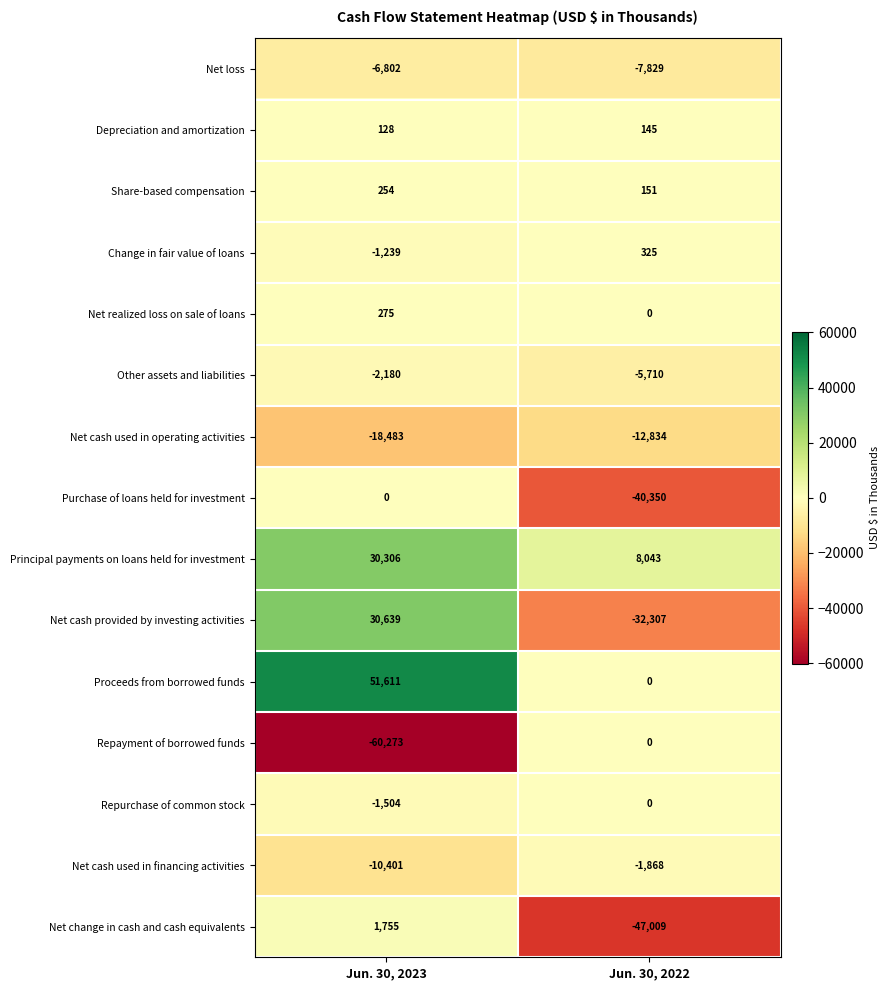

The Principal payments on loans held for investment series shows 8043 at Jun. 30, 2022. True or false?

True